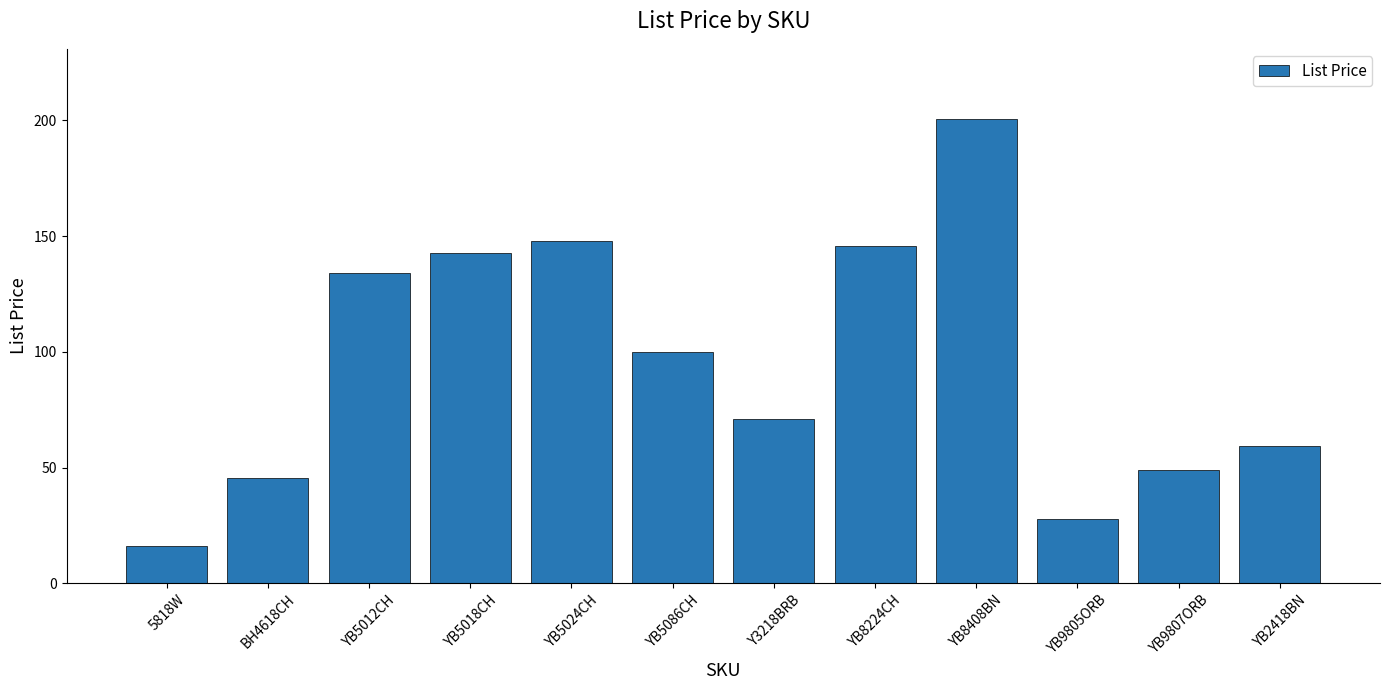

Which has a higher value, YB2418BN or YB5012CH?

YB5012CH